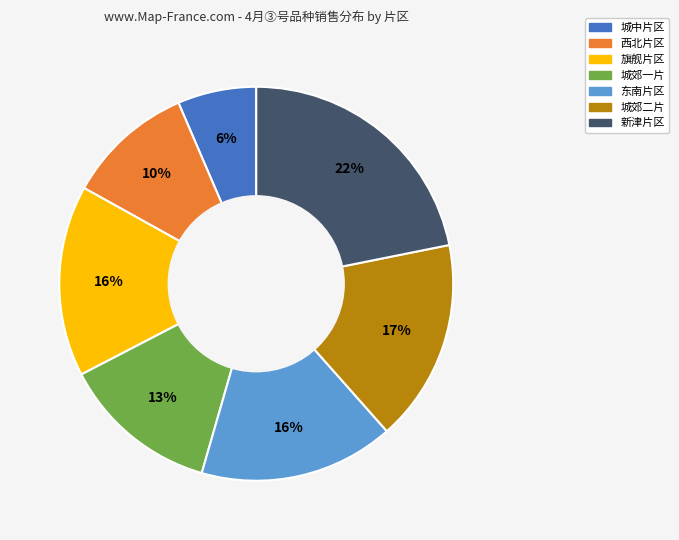

Combined, do 城郊一片 and 西北片区 account for over 50%?

No